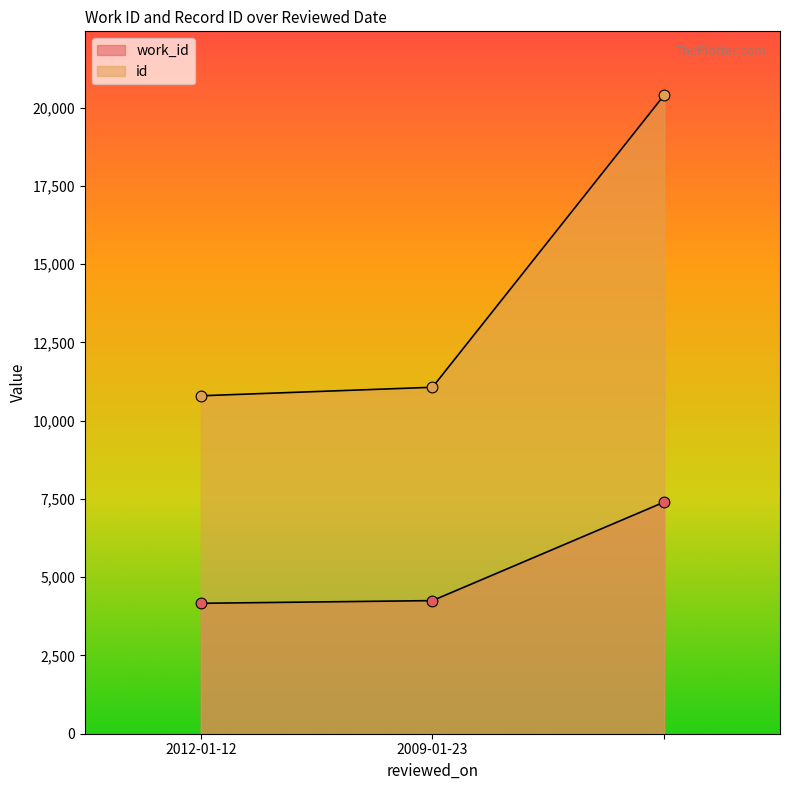

Which series has the largest Y range (max minus min)?

id